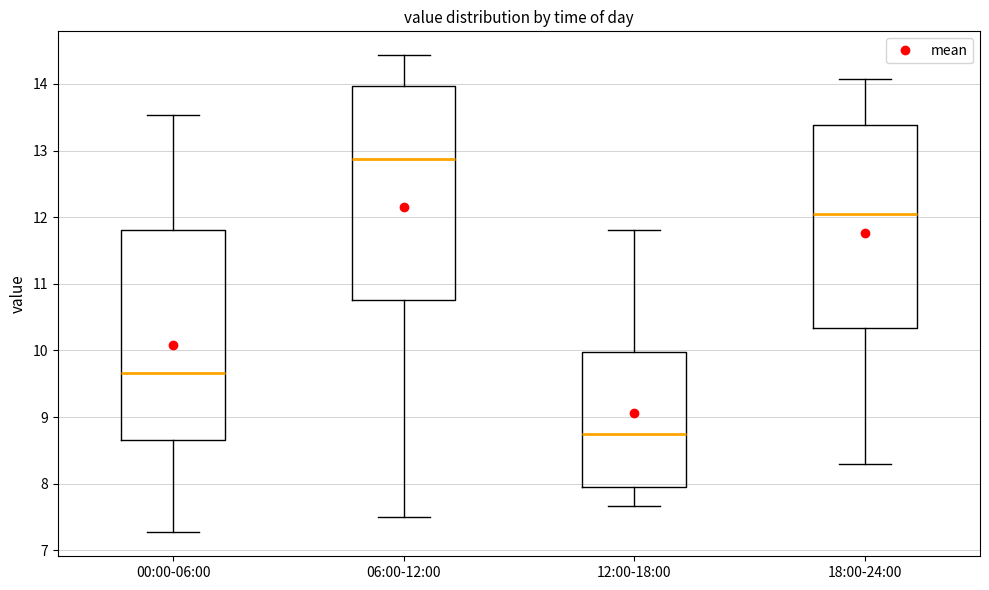

Where is the lower edge of the box for 00:00-06:00 on the y-axis? The values are not printed on the chart, so give them approximately, as read against the axis.

8.7